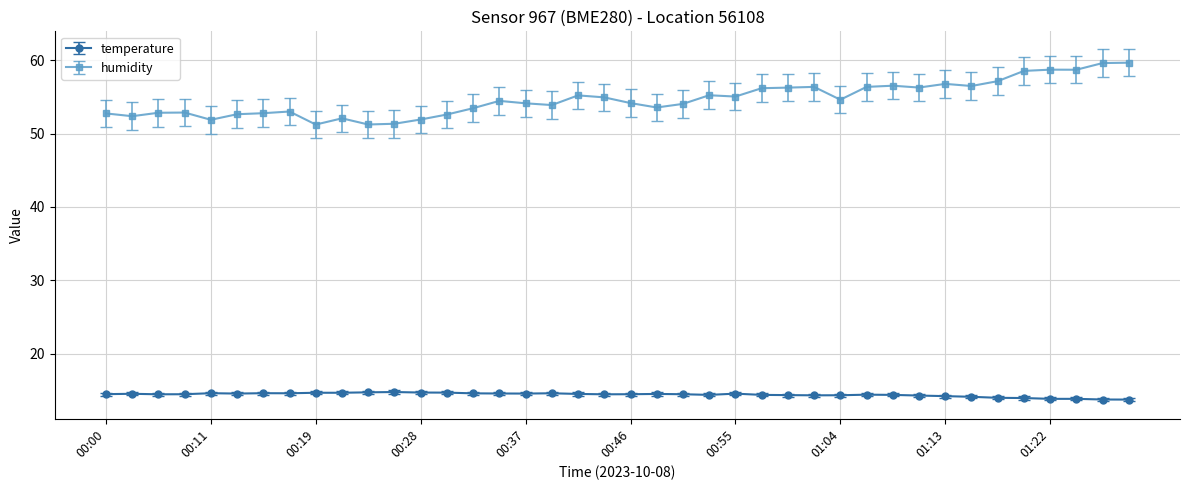

What are all the series names shown in the legend?

temperature, humidity